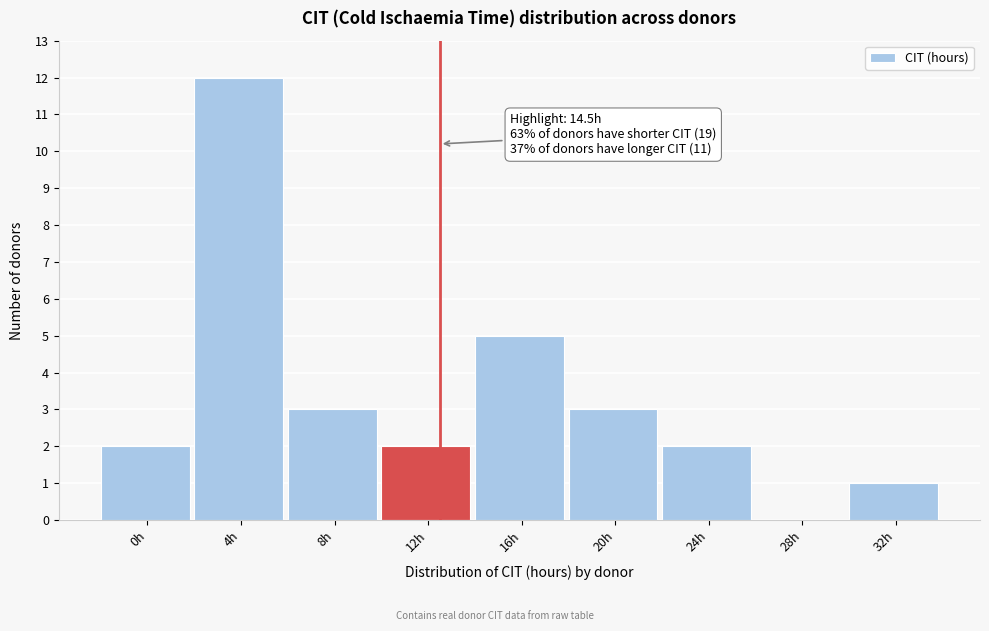

Reading right to left, list all the values displayed in this chart.

32h=1	28h=0	24h=2	20h=3	16h=5	12h=2	8h=3	4h=12	0h=2